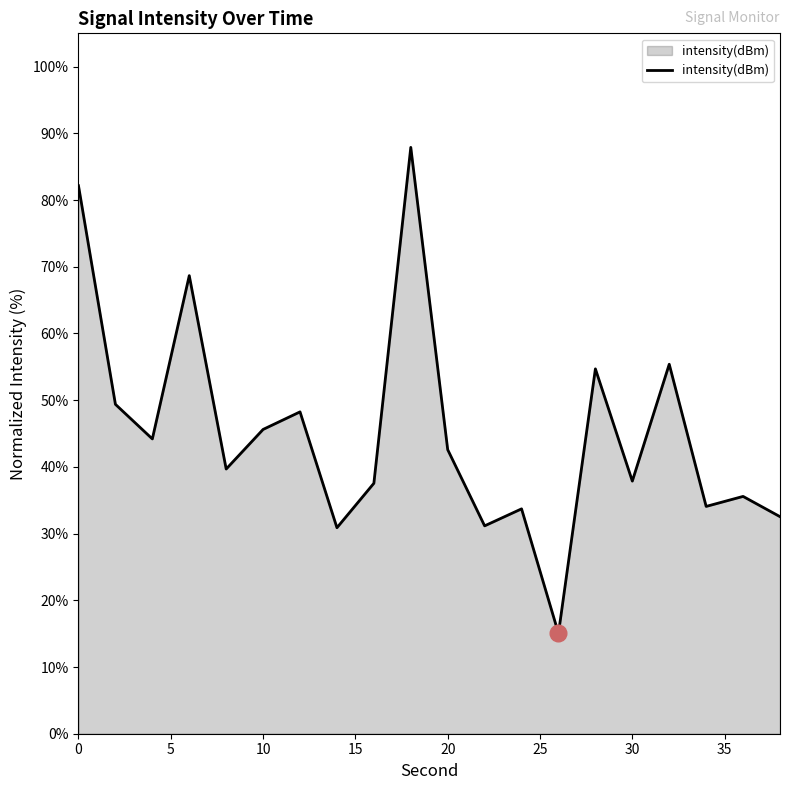

What is the difference between the maximum and minimum values?

72.9